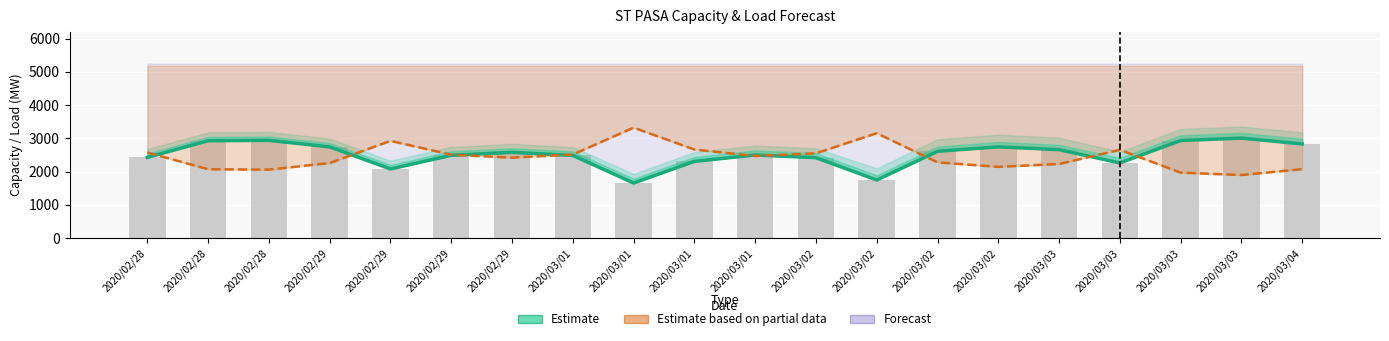

Reading left to right, list all the values displayed in this chart.

PEAKLOAD MEAN line: 2020/02/28=2429	2020/02/28=2929	2020/02/28=2940	2020/02/29=2744	2020/02/29=2080	2020/02/29=2491	2020/02/29=2579	2020/03/01=2487	2020/03/01=1657	2020/03/01=2308	2020/03/01=2500	2020/03/02=2420	2020/03/02=1747	2020/03/02=2611	2020/03/02=2745	2020/03/03=2660	2020/03/03=2261	2020/03/03=2936	2020/03/03=3008	2020/03/04=2833
ST PASA RESERVE MARGIN: 2020/02/28=2575	2020/02/28=2071	2020/02/28=2060	2020/02/29=2257	2020/02/29=2925	2020/02/29=2509	2020/02/29=2420	2020/03/01=2514	2020/03/01=3323	2020/03/01=2665	2020/03/01=2470	2020/03/02=2551	2020/03/02=3156	2020/03/02=2279	2020/03/02=2143	2020/03/03=2230	2020/03/03=2655	2020/03/03=1970	2020/03/03=1897	2020/03/04=2074
PEAKLOAD MEAN: 2020/02/28=2429	2020/02/28=2929	2020/02/28=2940	2020/02/29=2744	2020/02/29=2080	2020/02/29=2491	2020/02/29=2579	2020/03/01=2487	2020/03/01=1657	2020/03/01=2308	2020/03/01=2500	2020/03/02=2420	2020/03/02=1747	2020/03/02=2611	2020/03/02=2745	2020/03/03=2660	2020/03/03=2261	2020/03/03=2936	2020/03/03=3008	2020/03/04=2833